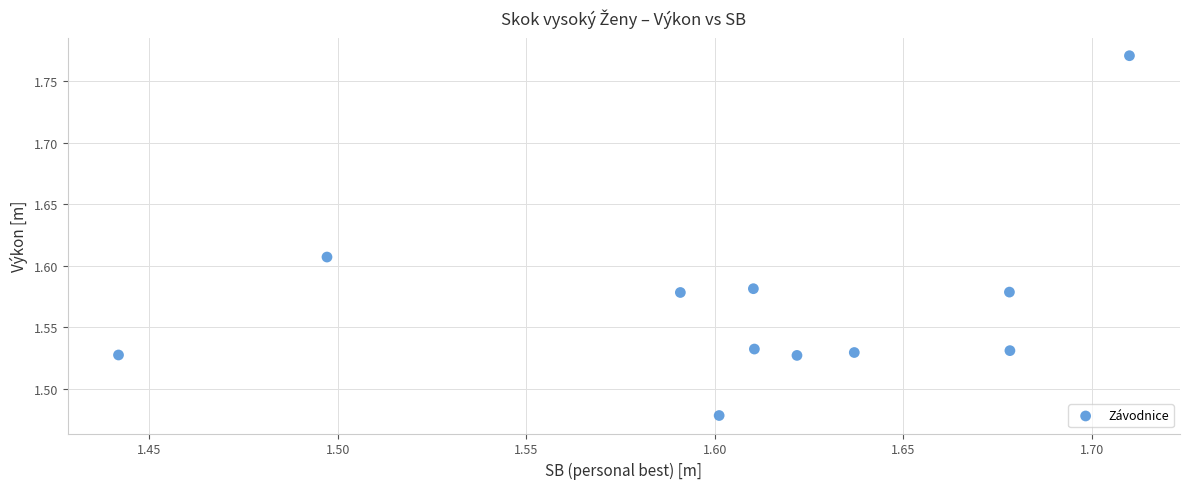

What is the range of Y values (max minus min)?

0.3